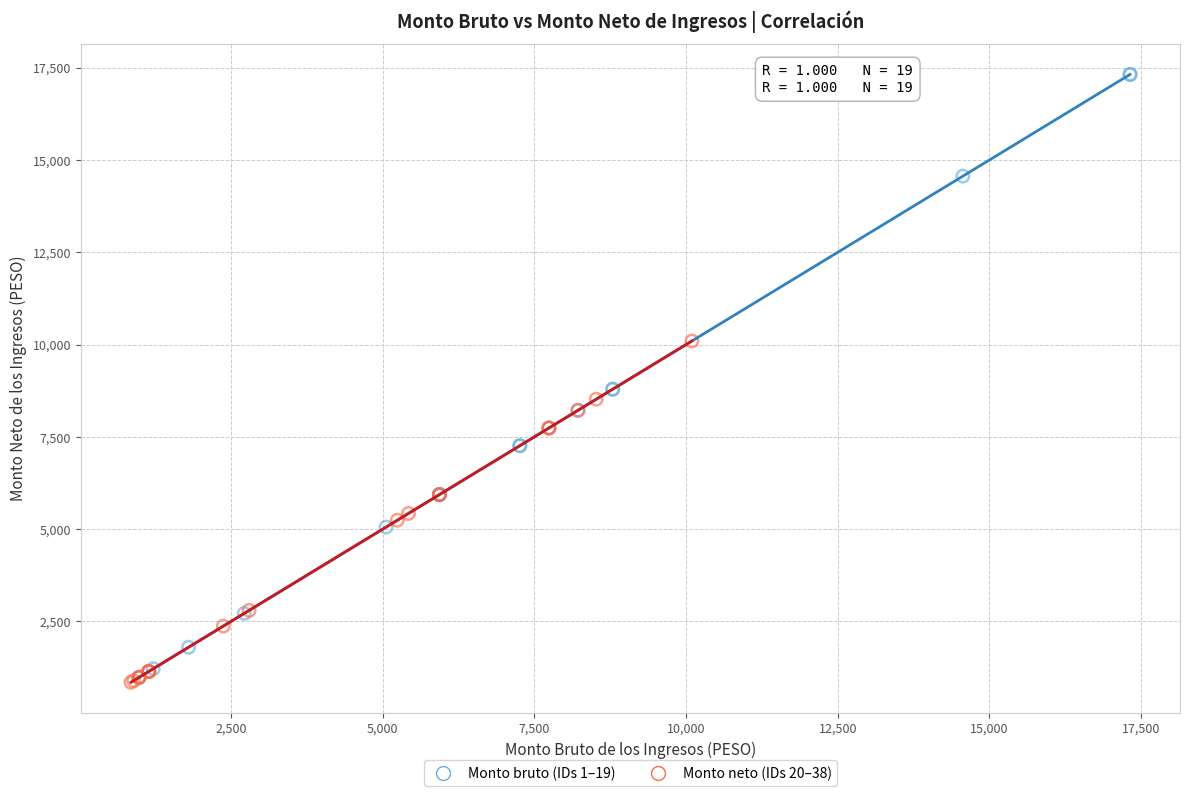

Which series contains the highest Y value?

Monto bruto (IDs 1–19)